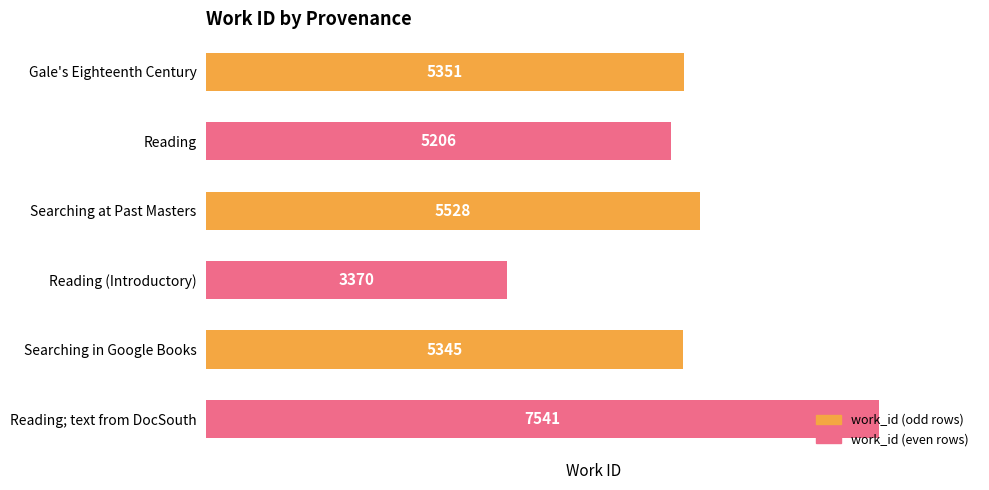

Which has a higher value, Reading or Searching at Past Masters?

Searching at Past Masters